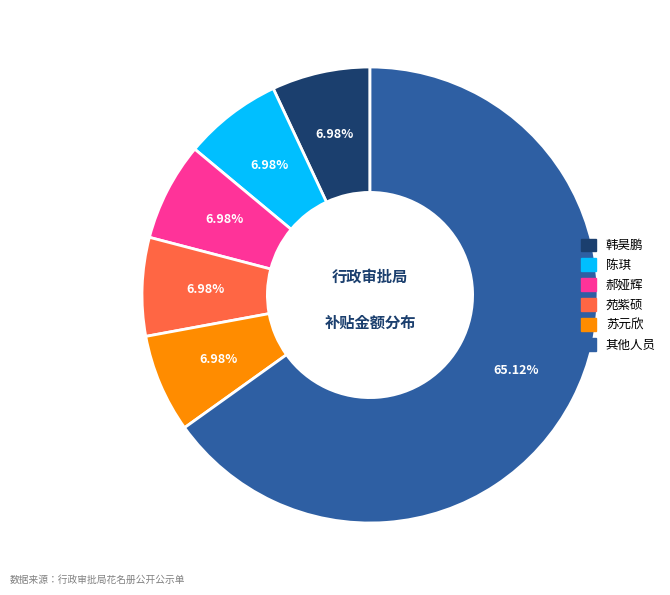

Which slice is the largest?

其他人员